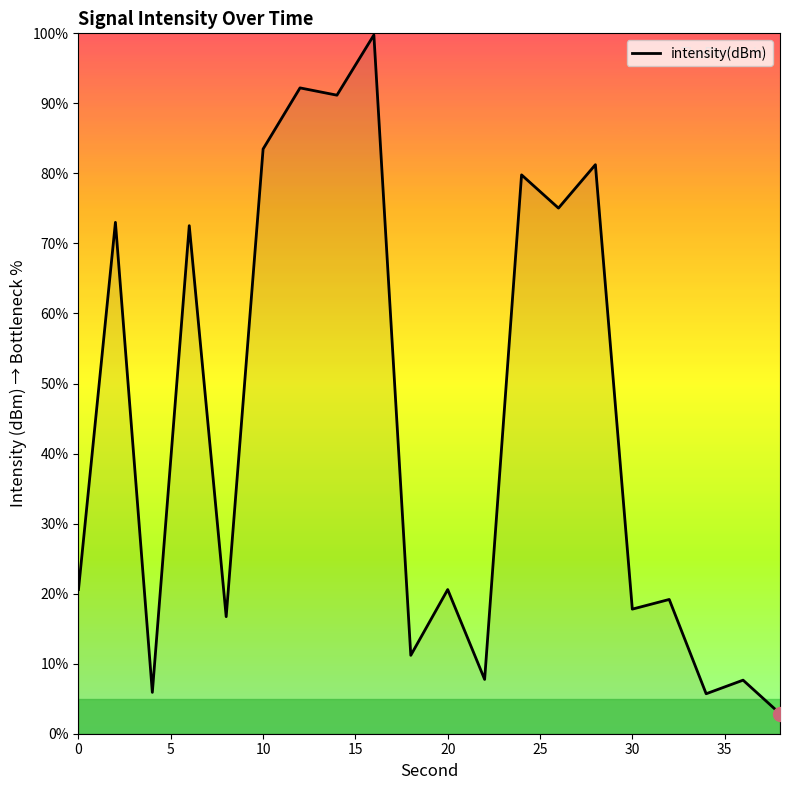

How many lines are shown in the chart?

1